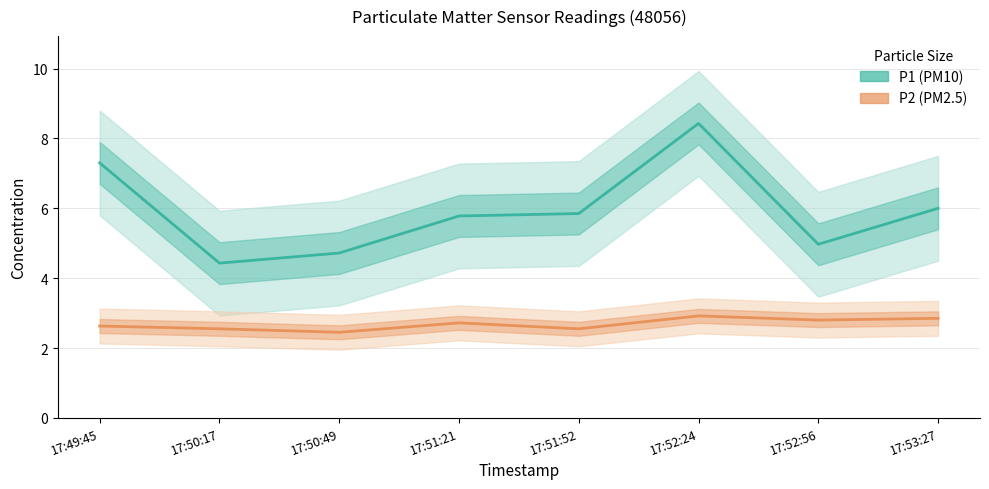

Where does the P1 series first go above 5?

17:49:45